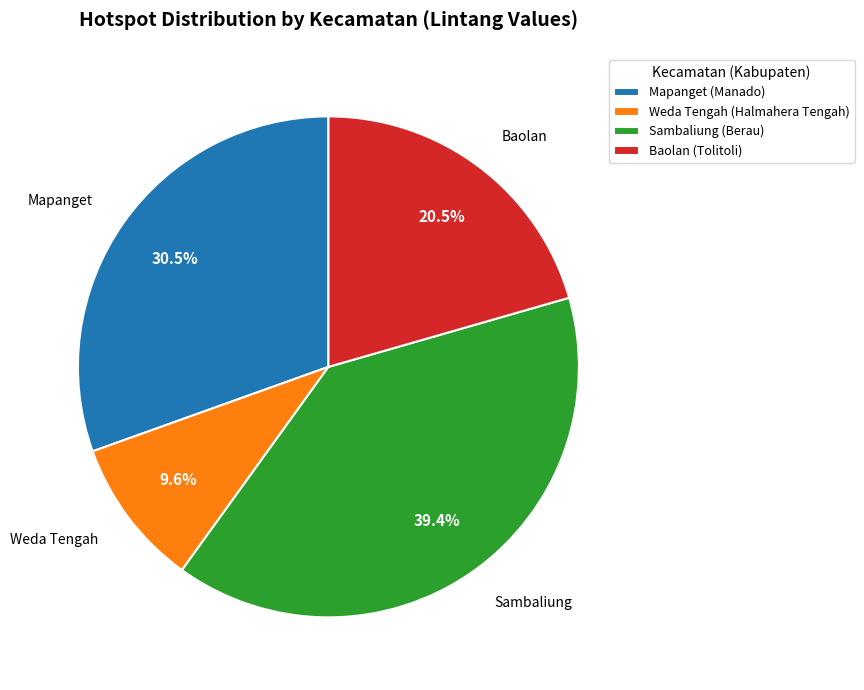

Is there a majority slice in this chart?

No